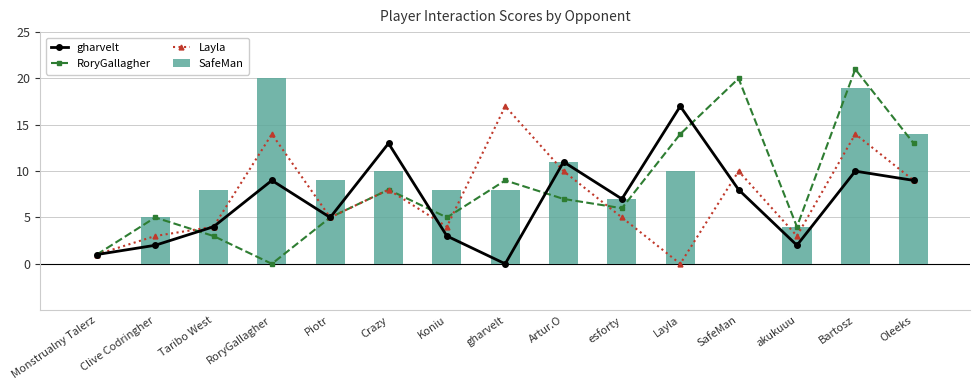

How many data points in gharvelt are less than 7?

7